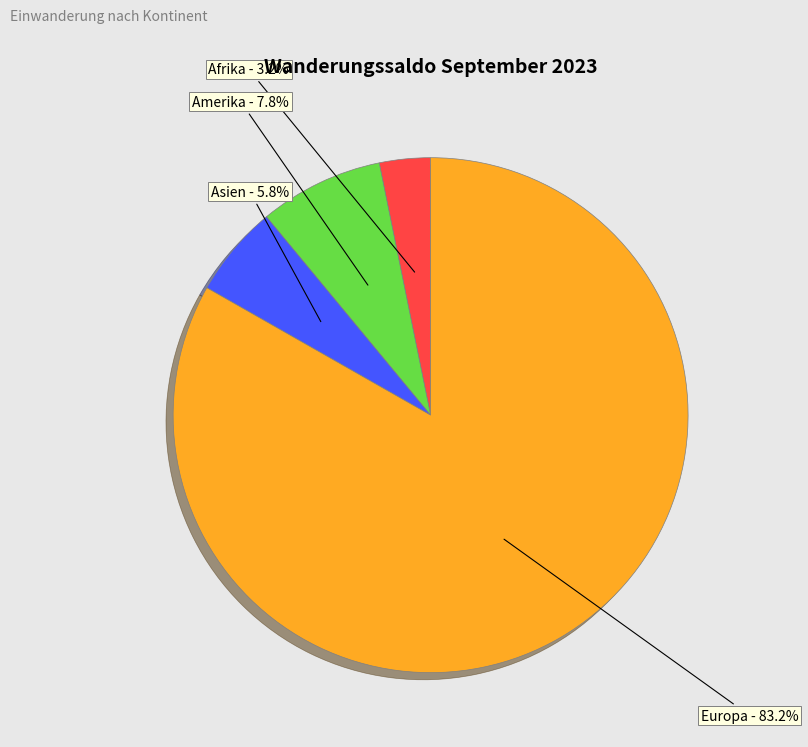

Is there any slice that represents more than half of the pie?

Yes